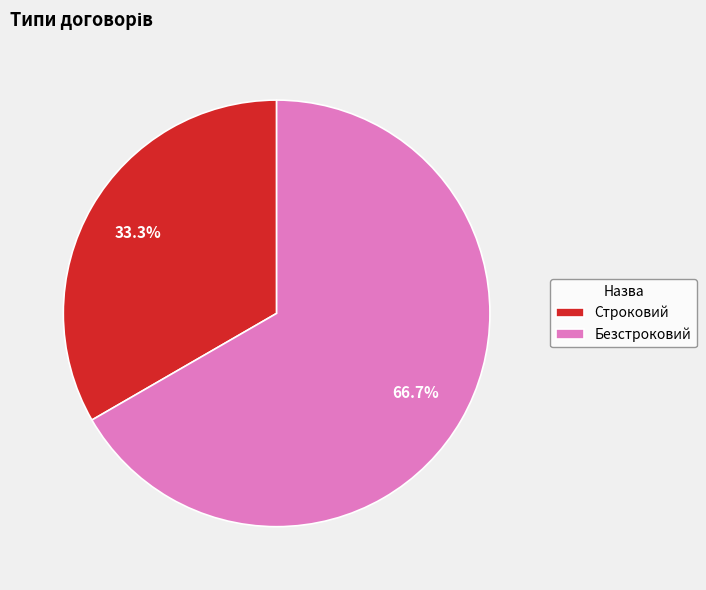

Approximately how many times larger is the value at Строковий compared to Безстроковий?

0.5